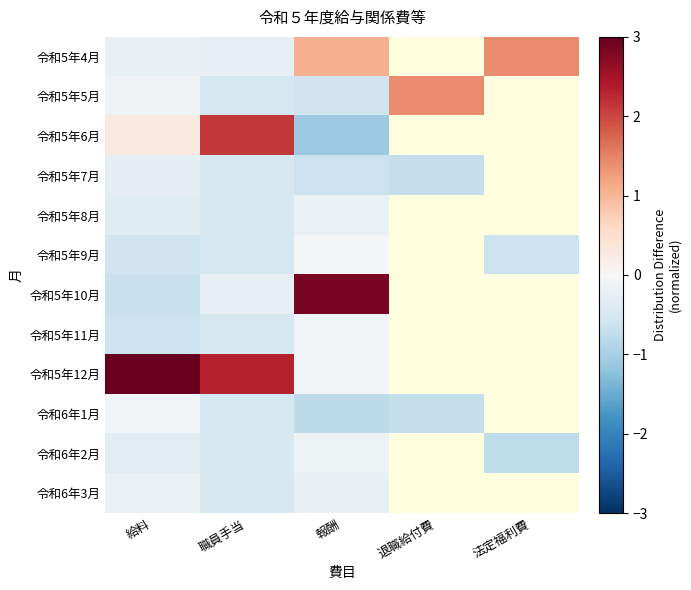

List the labels in order of 令和5年6月 value, smallest first.

報酬, 給料, 職員手当, 退職給付費, 法定福利費